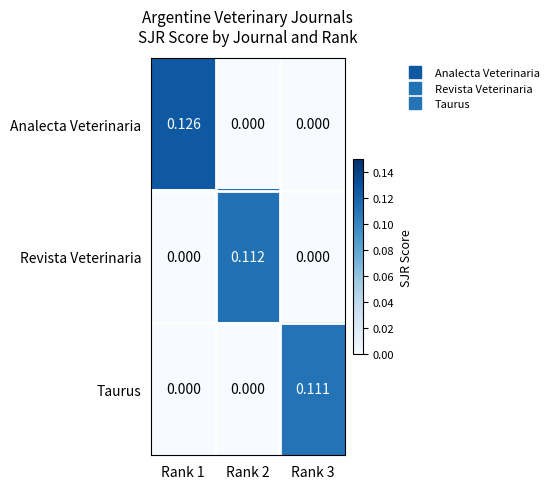

Rank the series by their maximum value, from highest to lowest.

Analecta Veterinaria, Revista Veterinaria, Taurus